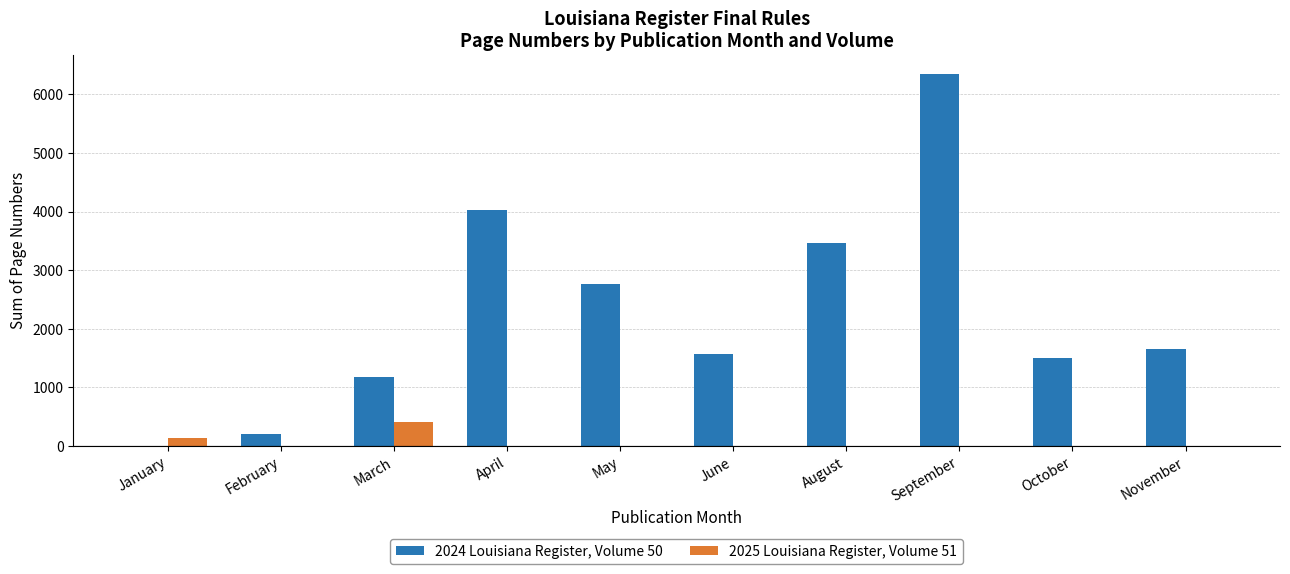

At which label is 2025 Louisiana Register, Volume 51 closest to 202?

January